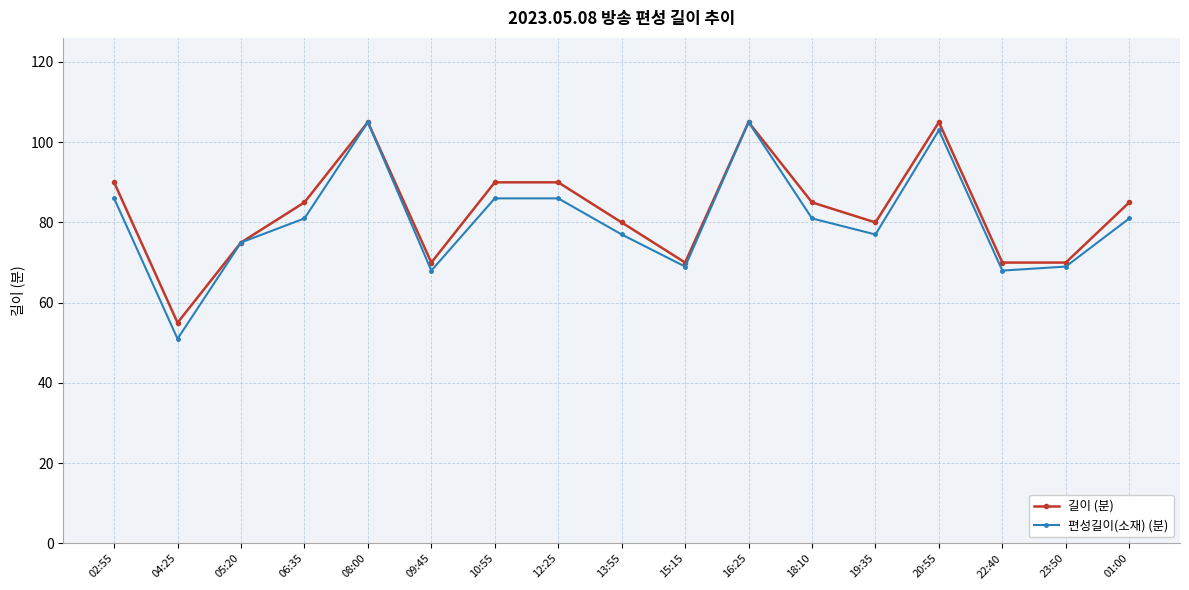

Reading right to left, list all the values displayed in this chart.

길이 (분): 85	70	70	105	80	85	105	70	80	90	90	70	105	85	75	55	90
편성길이(소재) (분): 81	69	68	103	77	81	105	69	77	86	86	68	105	81	75	51	86